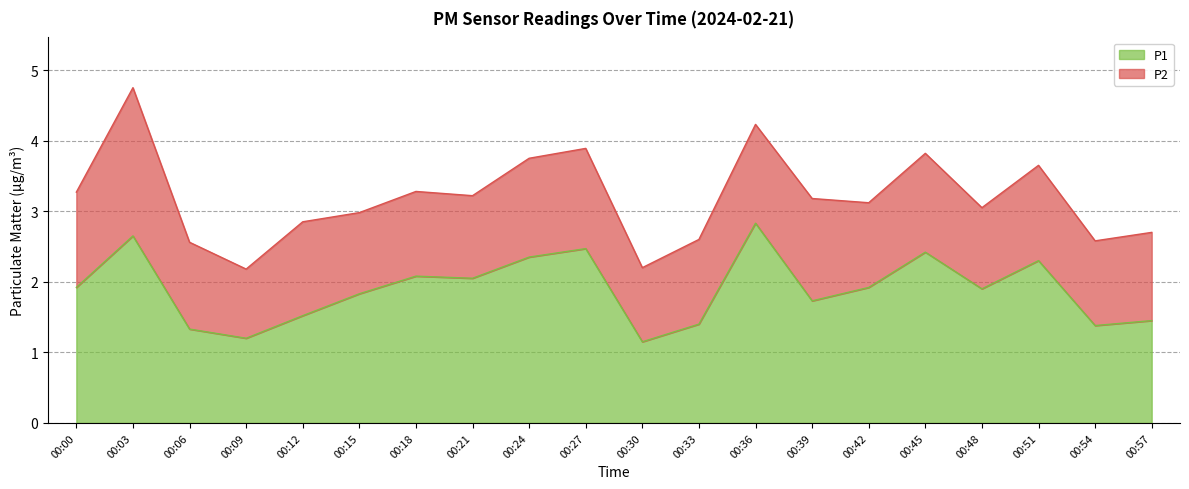

Reading left to right, list all the values displayed in this chart.

1.9	2.6	1.3	1.2	1.5	1.8	2.1	2.0	2.4	2.5	1.1	1.4	2.8	1.7	1.9	2.4	1.9	2.3	1.4	1.4